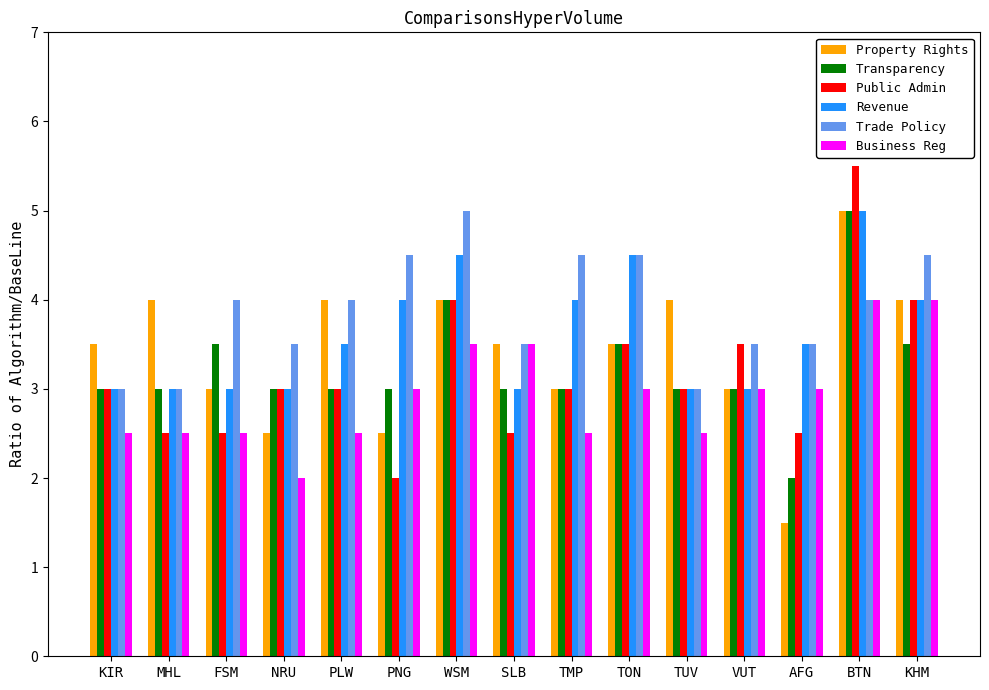

How many bars are there in total?

90